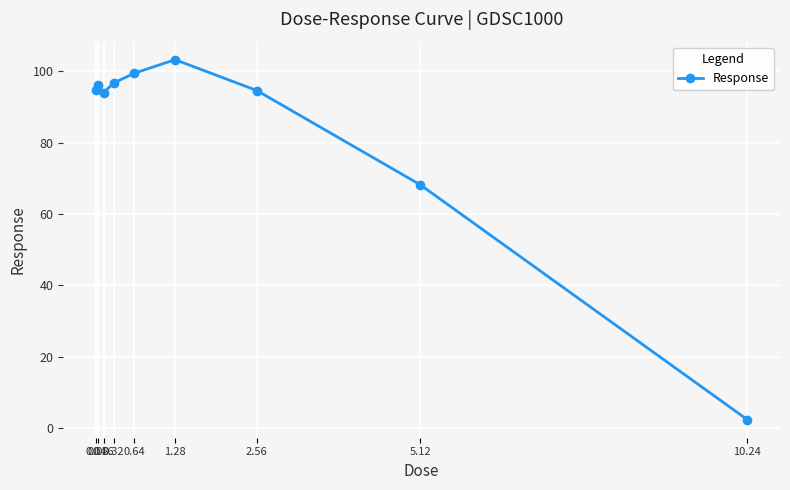

Is it true that the value at 1.28 is 50.0?

False